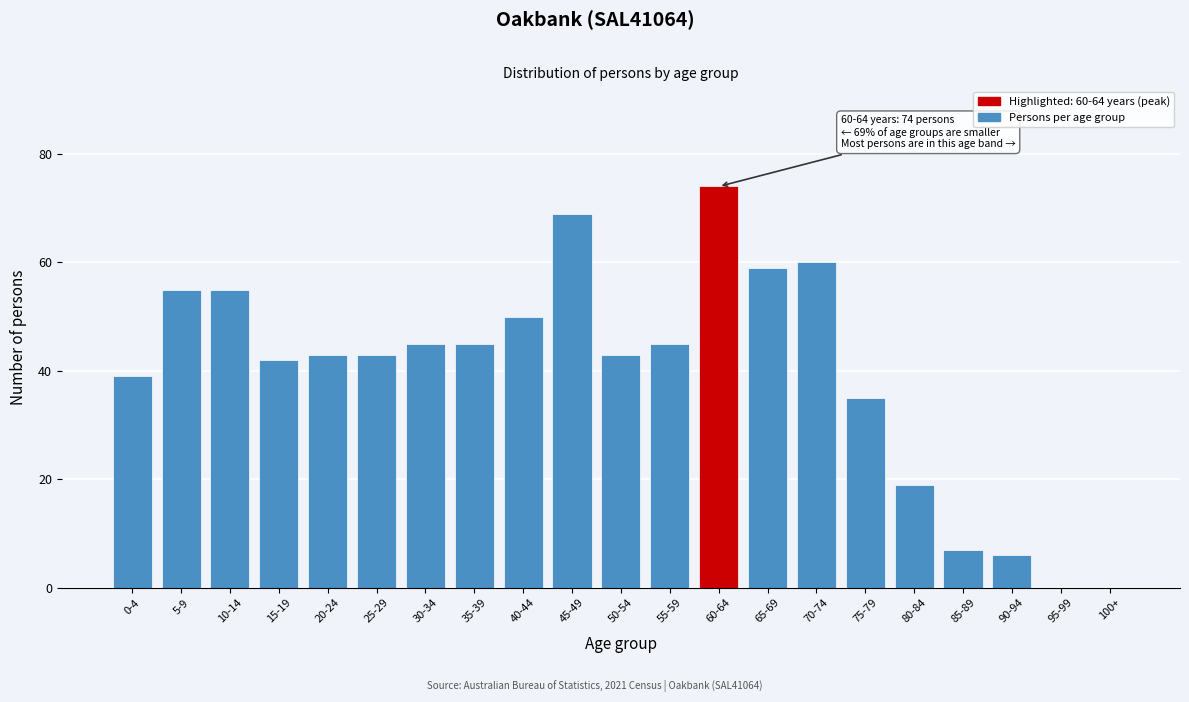

Reading left to right, list all the values displayed in this chart.

0-4=39	5-9=55	10-14=55	15-19=42	20-24=43	25-29=43	30-34=45	35-39=45	40-44=50	45-49=69	50-54=43	55-59=45	60-64=74	65-69=59	70-74=60	75-79=35	80-84=19	85-89=7	90-94=6	95-99=0	100+=0